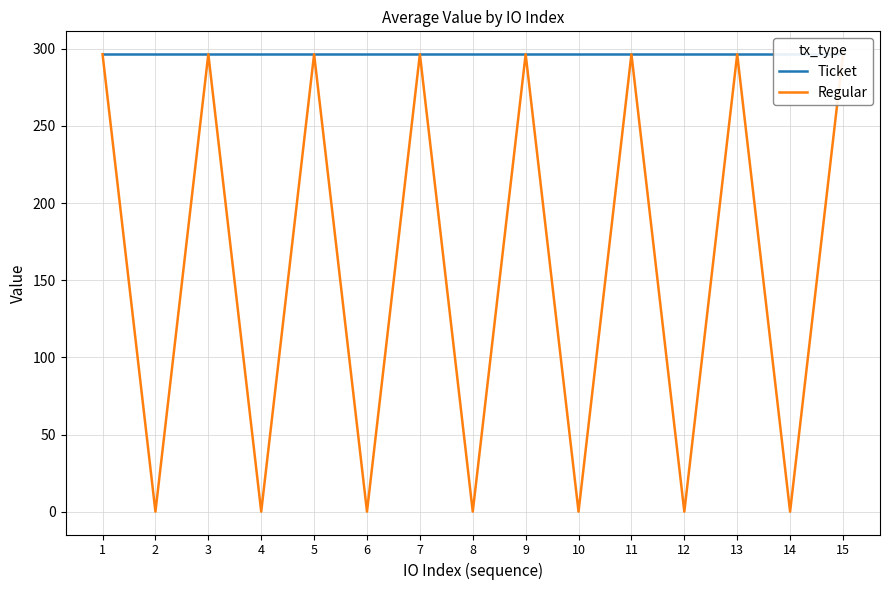

True or false: Regular has more than 0 interior local peaks.

True